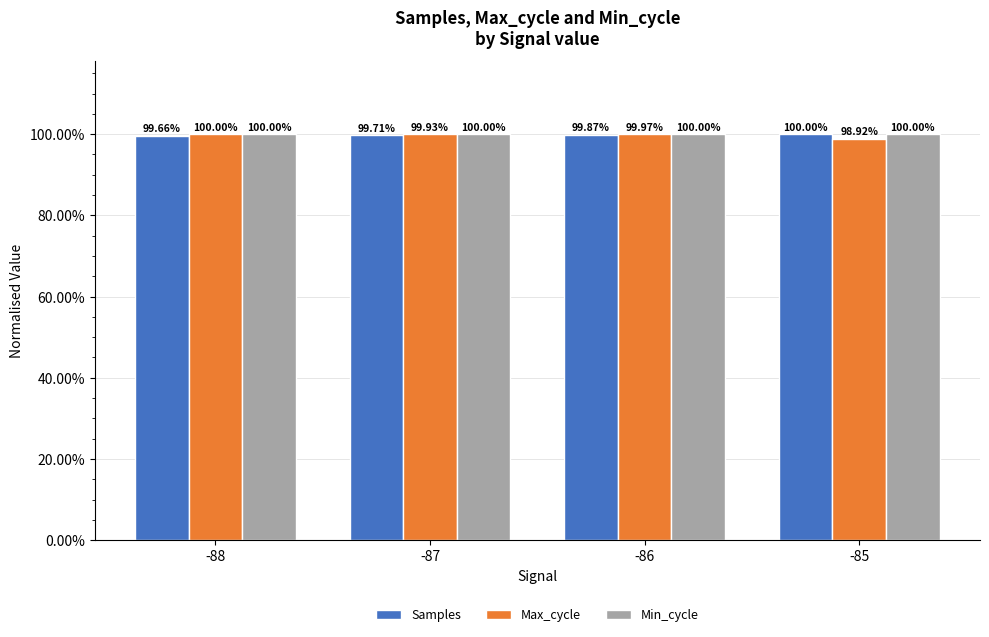

What are all the series names shown in the legend?

Samples, Max_cycle, Min_cycle